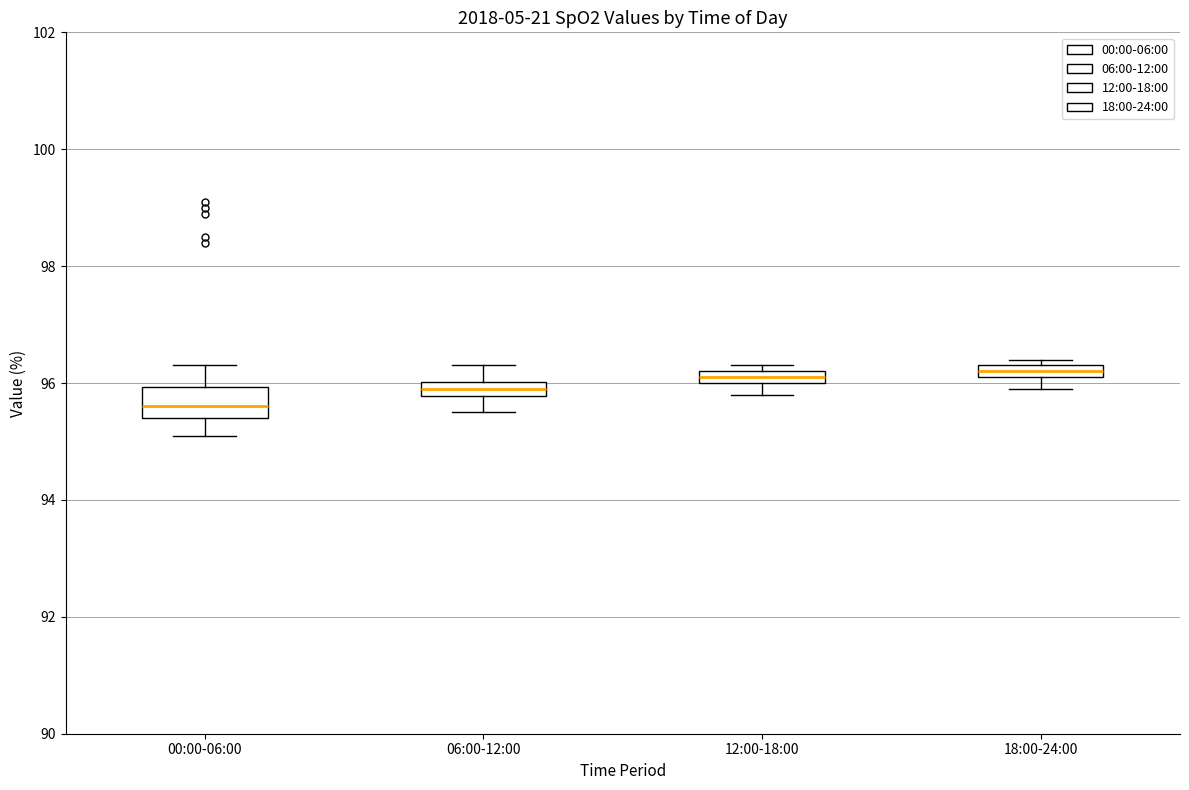

Where does the lower whisker of the box for 06:00-12:00 end on the y-axis? The values are not printed on the chart, so give them approximately, as read against the axis.

95.6